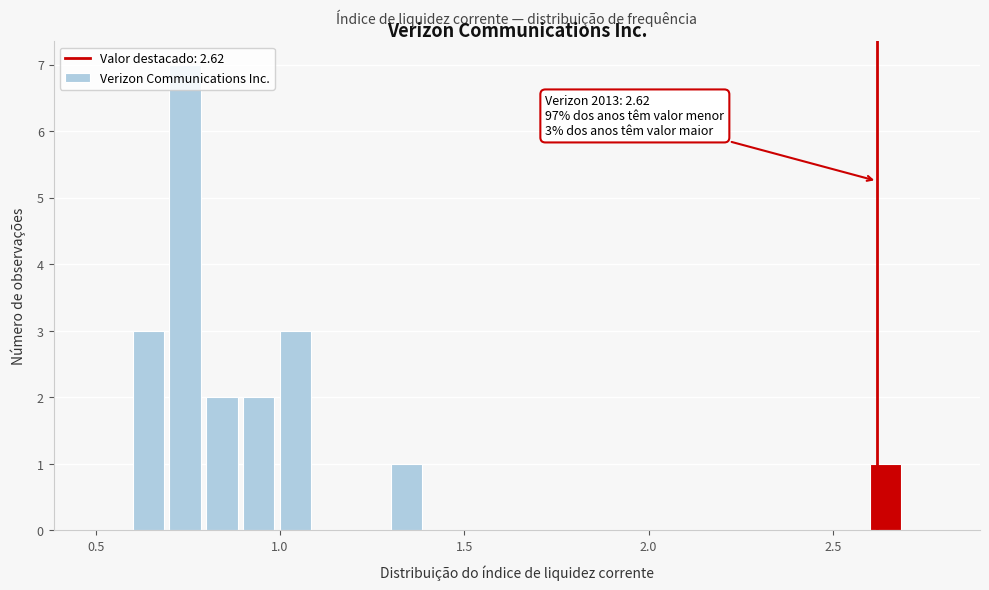

Read against the x-axis, roughly where is the centre of the tallest bar?

0.75